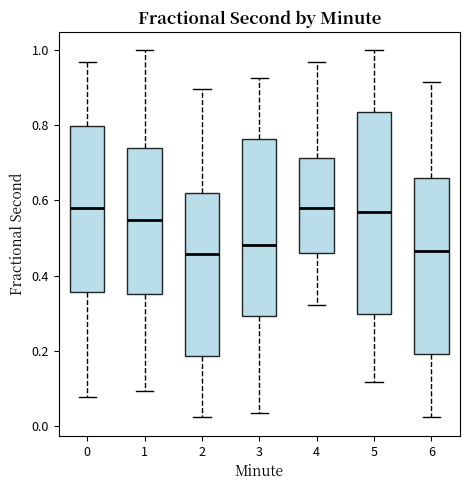

Reading left to right, read every box against the y-axis: the position of its median line, the range the box covers, and the ends of its whiskers. The values are not printed on the chart, so give them approximately, as read against the axis.

0: median 0.58, box 0.36 to 0.80, whiskers 0.08 to 0.96
1: median 0.54, box 0.36 to 0.74, whiskers 0.10 to 1.00
2: median 0.46, box 0.18 to 0.62, whiskers 0.02 to 0.90
3: median 0.48, box 0.30 to 0.76, whiskers 0.04 to 0.92
4: median 0.58, box 0.46 to 0.72, whiskers 0.32 to 0.96
5: median 0.56, box 0.30 to 0.84, whiskers 0.12 to 1.00
6: median 0.46, box 0.20 to 0.66, whiskers 0.02 to 0.92